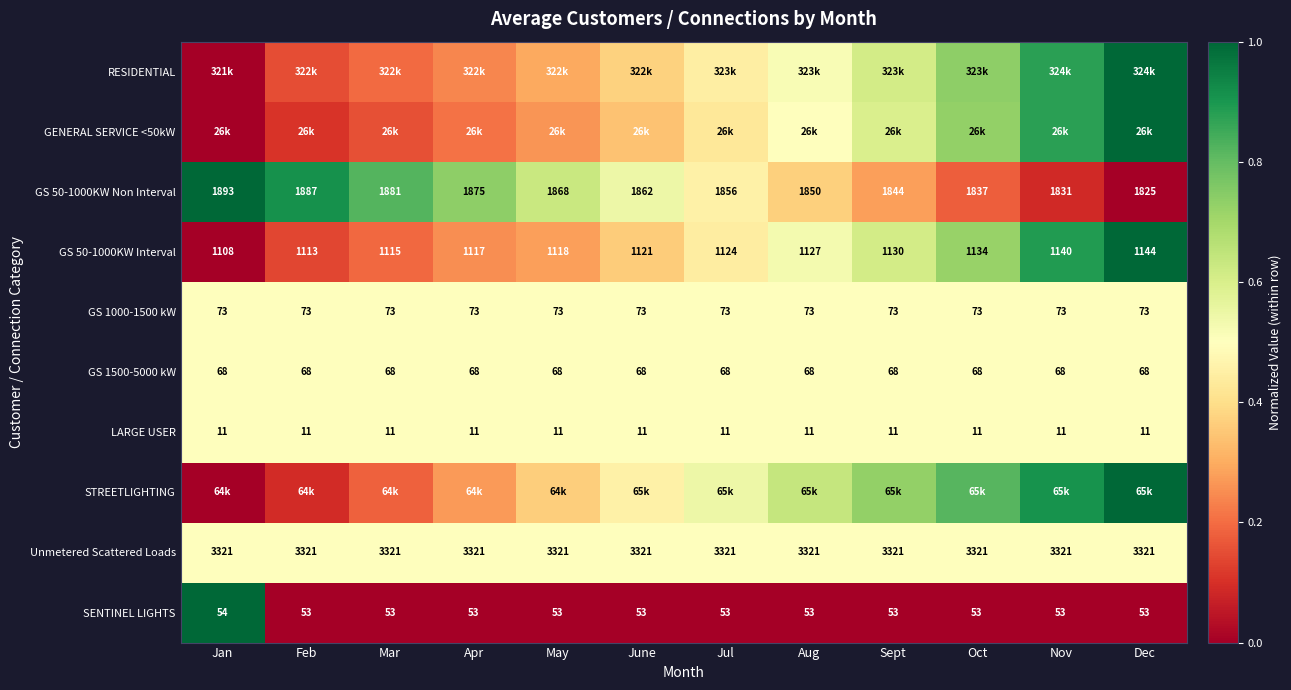

Which category has the highest value in the SENTINEL LIGHTS series?

Jan